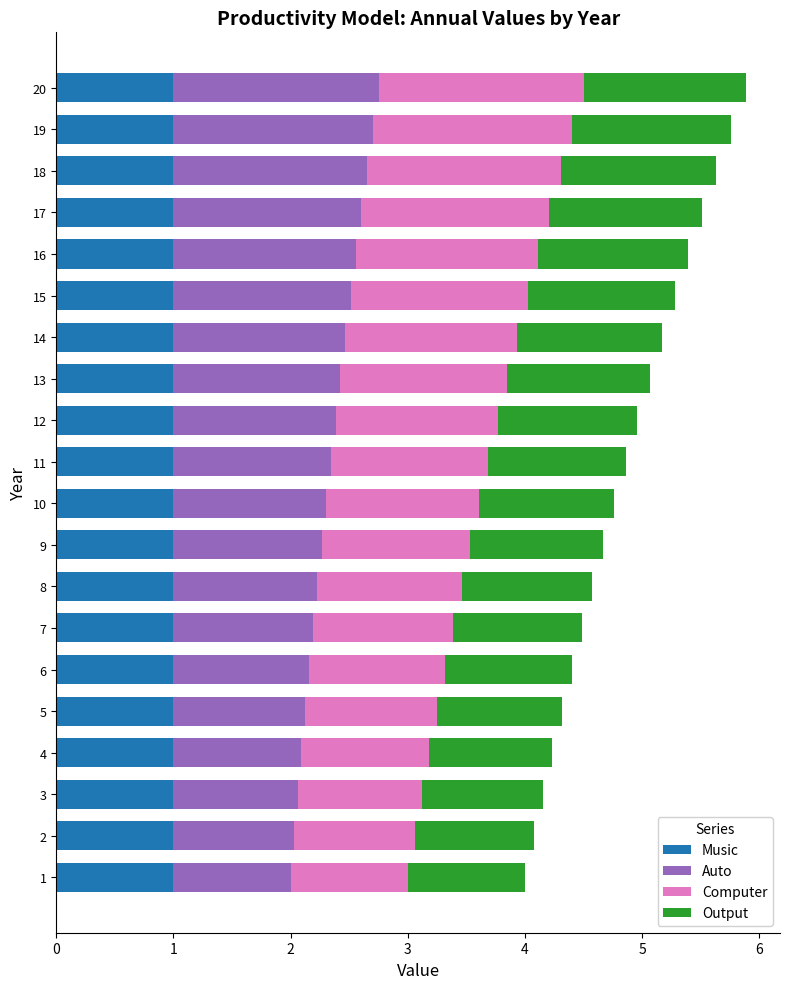

What is the total value across all series at 19?

5.8